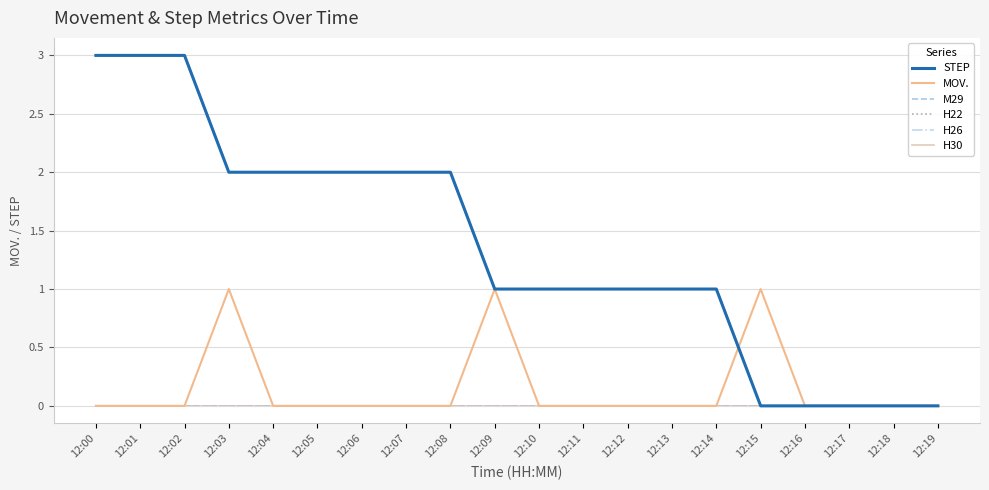

Rank the series by their maximum value, from lowest to highest.

M29, H22, H26, H30, MOV., STEP